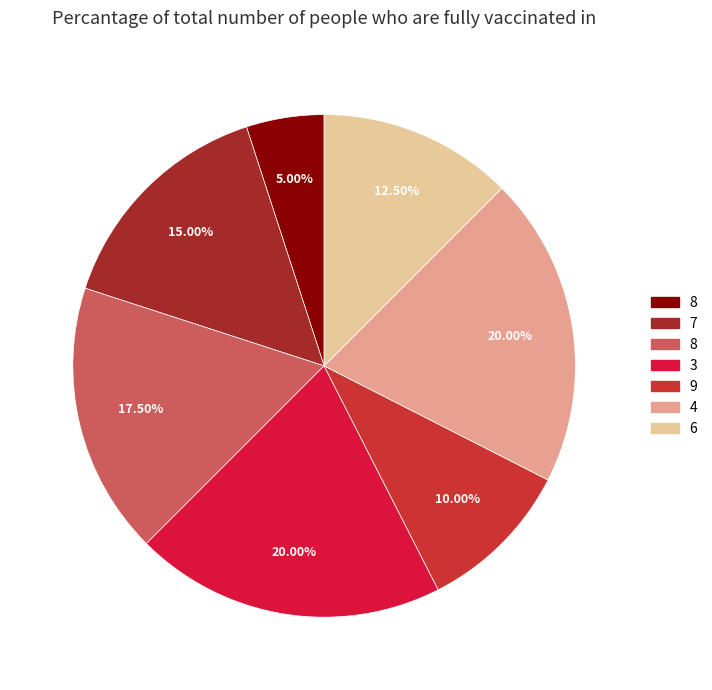

How many slices are in this pie chart?

7